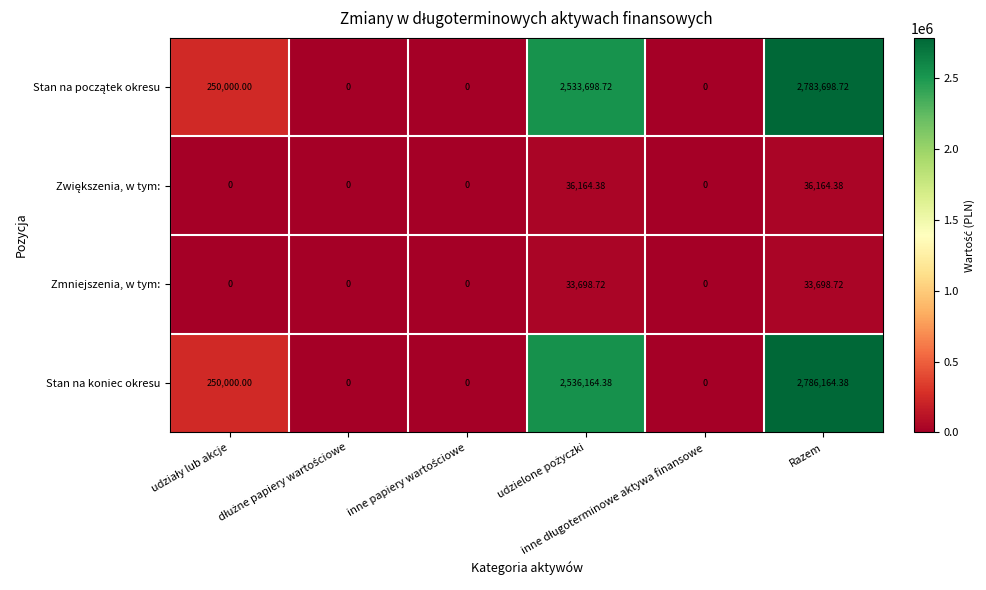

Count the number of data series in this chart.

4